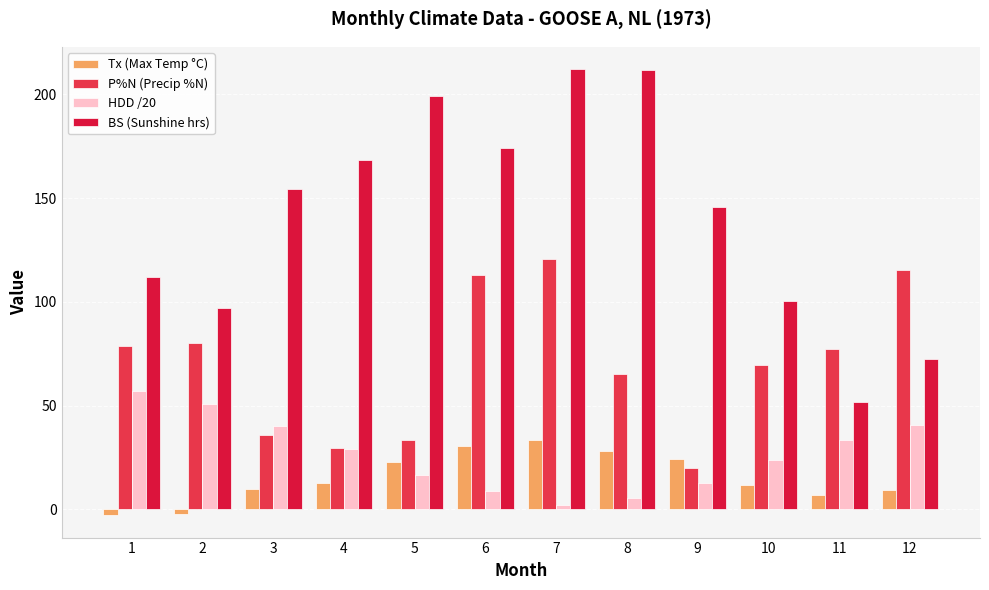

Rank the categories by P%N (Precip %N) value from highest to lowest.

7, 12, 6, 2, 1, 11, 10, 8, 3, 5, 4, 9